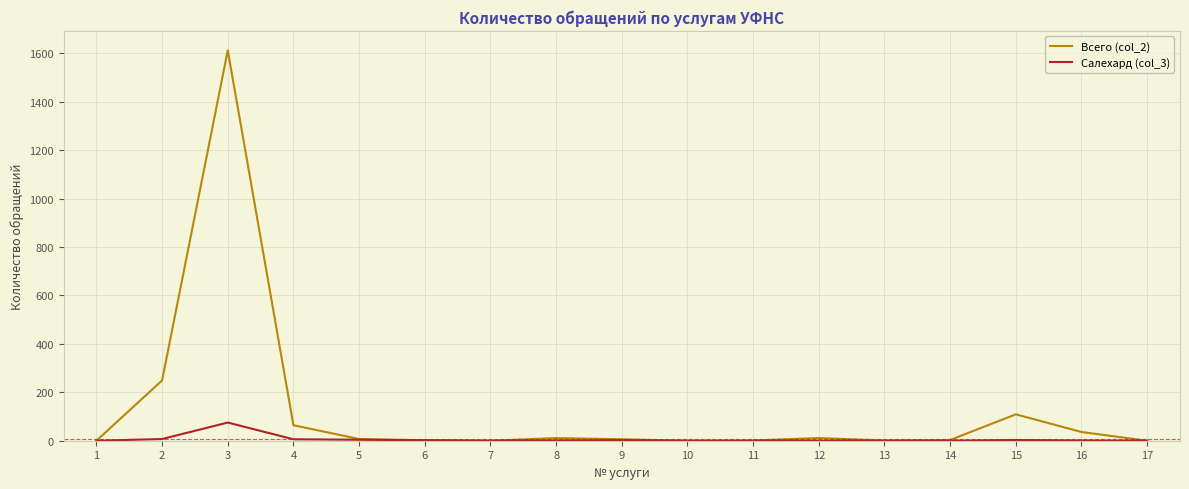

Rank the series at 3 from highest to lowest value.

Всего (col_2), Салехард (col_3)